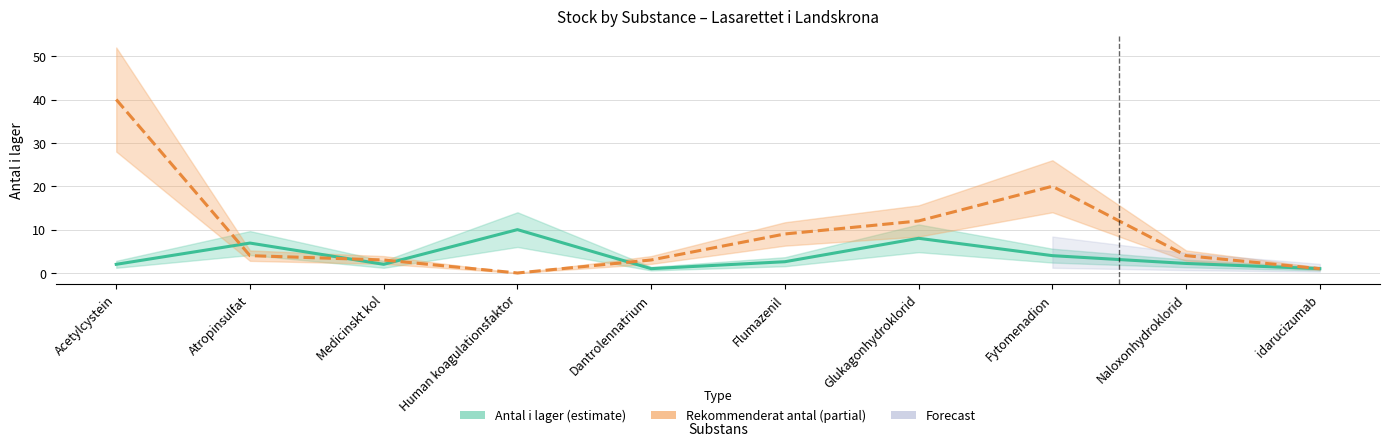

The value of Antal i lager at Dantrolennatrium is 1.4. True or false?

False